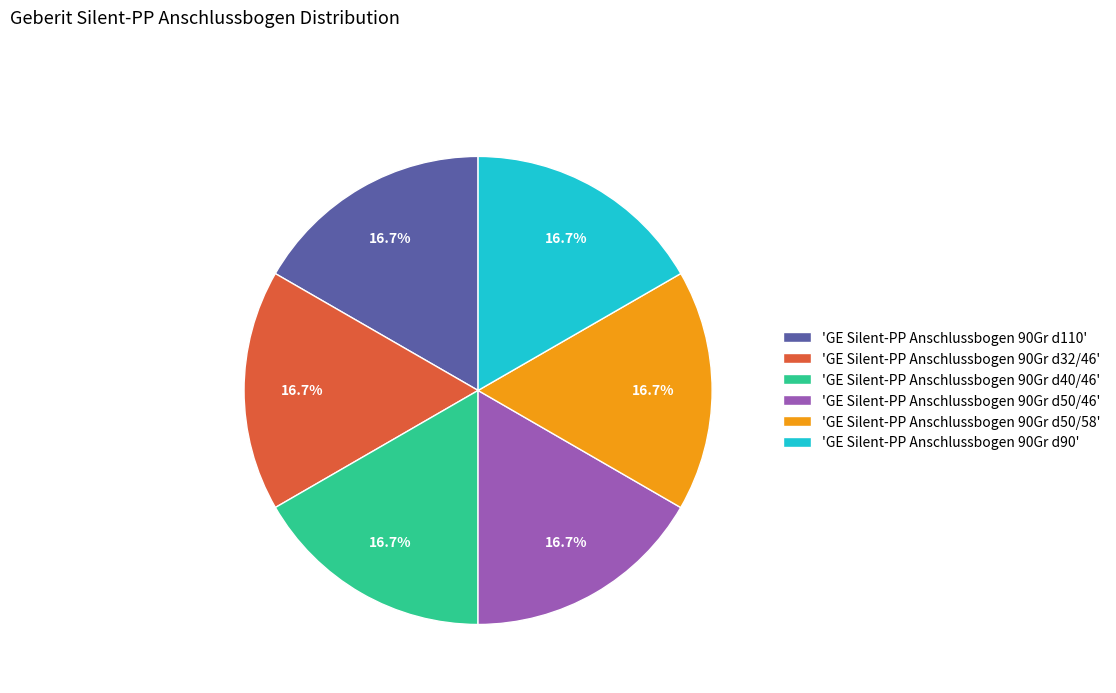

What is the ratio of the value at 'GE Silent-PP Anschlussbogen 90Gr d110' to the value at 'GE Silent-PP Anschlussbogen 90Gr d50/58'?

1.0